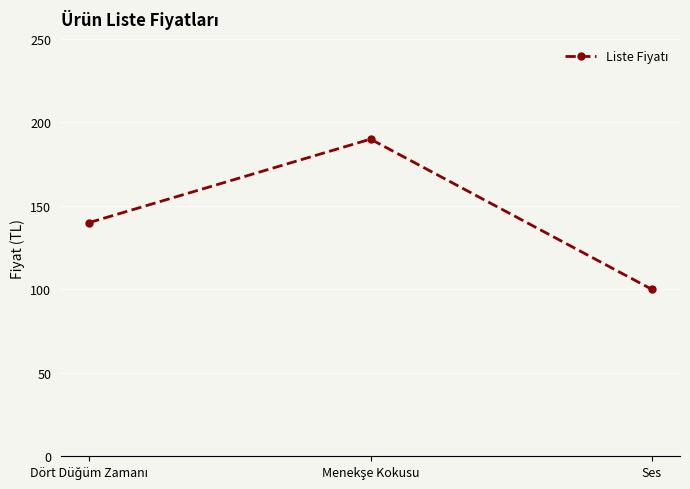

What is the value of the 2nd point from the left?

190